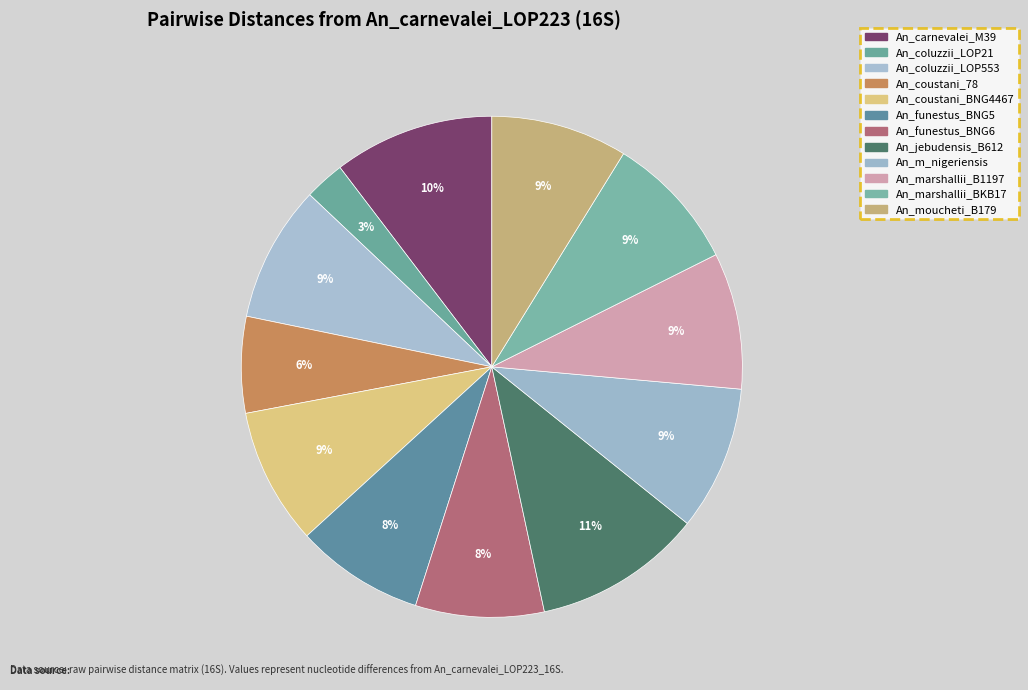

To the nearest percent, what portion does An_marshallii_BKB17 represent?

9%